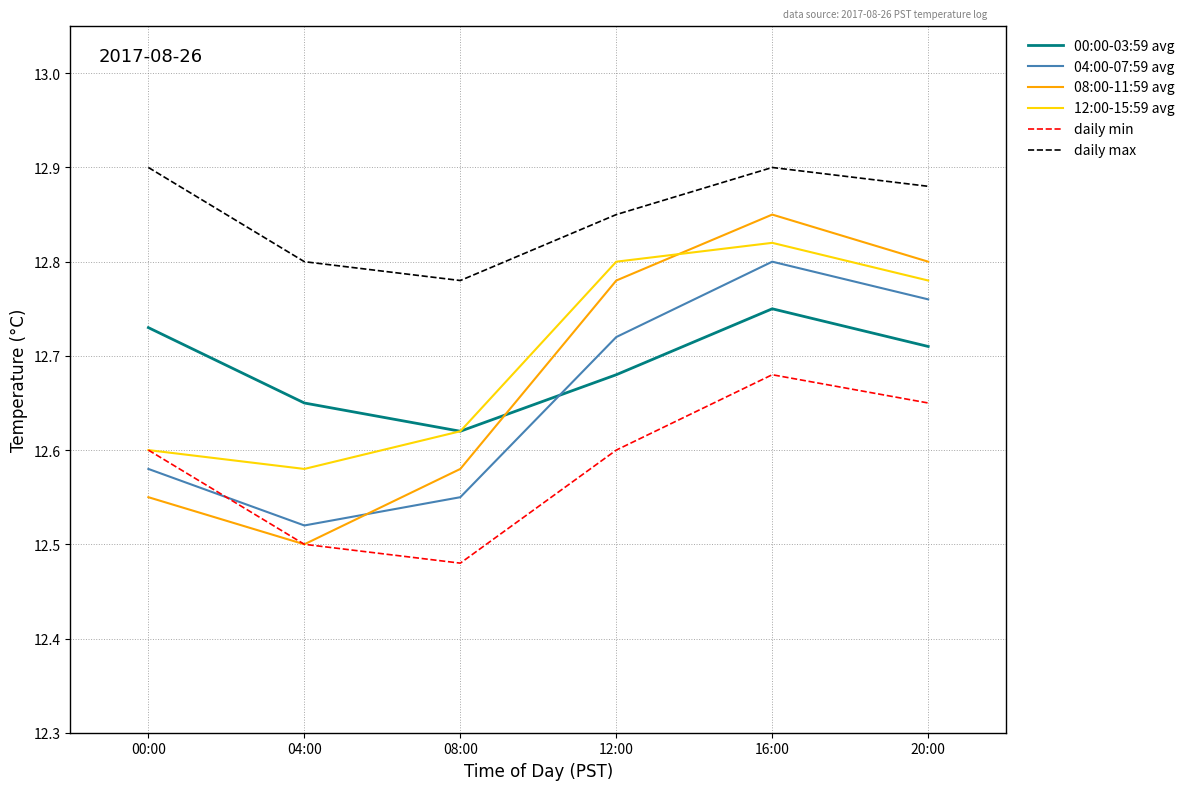

Where is the first local minimum for 08:00-11:59 avg?

04:00